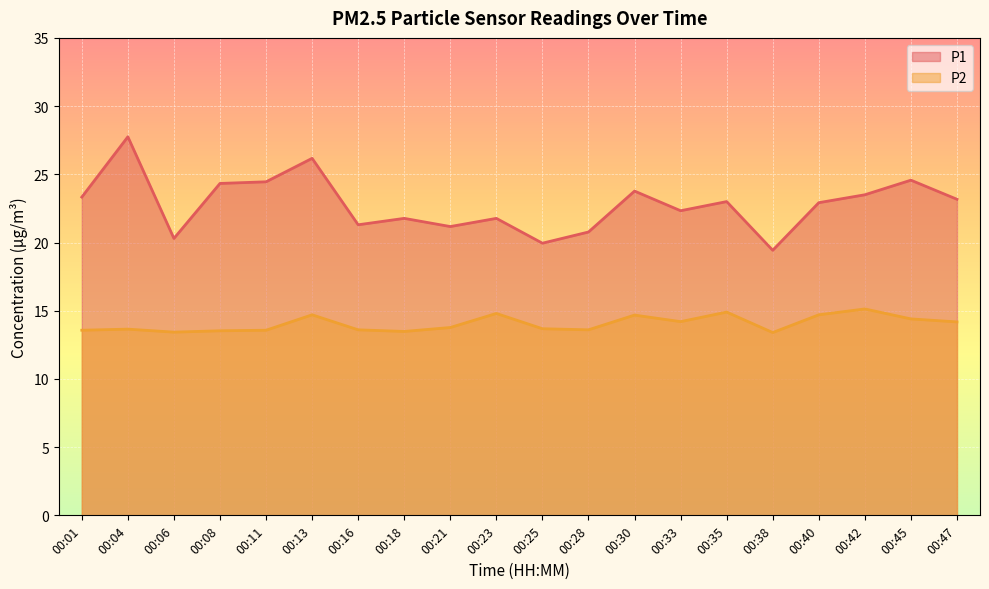

Reading right to left, transcribe all the data shown in this chart.

P1: 00:47=23.2	00:45=24.6	00:42=23.5	00:40=22.9	00:38=19.4	00:35=23.0	00:33=22.3	00:30=23.8	00:28=20.8	00:25=19.9	00:23=21.8	00:21=21.2	00:18=21.8	00:16=21.3	00:13=26.2	00:11=24.4	00:08=24.3	00:06=20.3	00:04=27.8	00:01=23.3
P2: 00:47=14.2	00:45=14.4	00:42=15.1	00:40=14.7	00:38=13.4	00:35=14.9	00:33=14.2	00:30=14.7	00:28=13.6	00:25=13.7	00:23=14.8	00:21=13.8	00:18=13.5	00:16=13.6	00:13=14.7	00:11=13.6	00:08=13.5	00:06=13.4	00:04=13.7	00:01=13.6